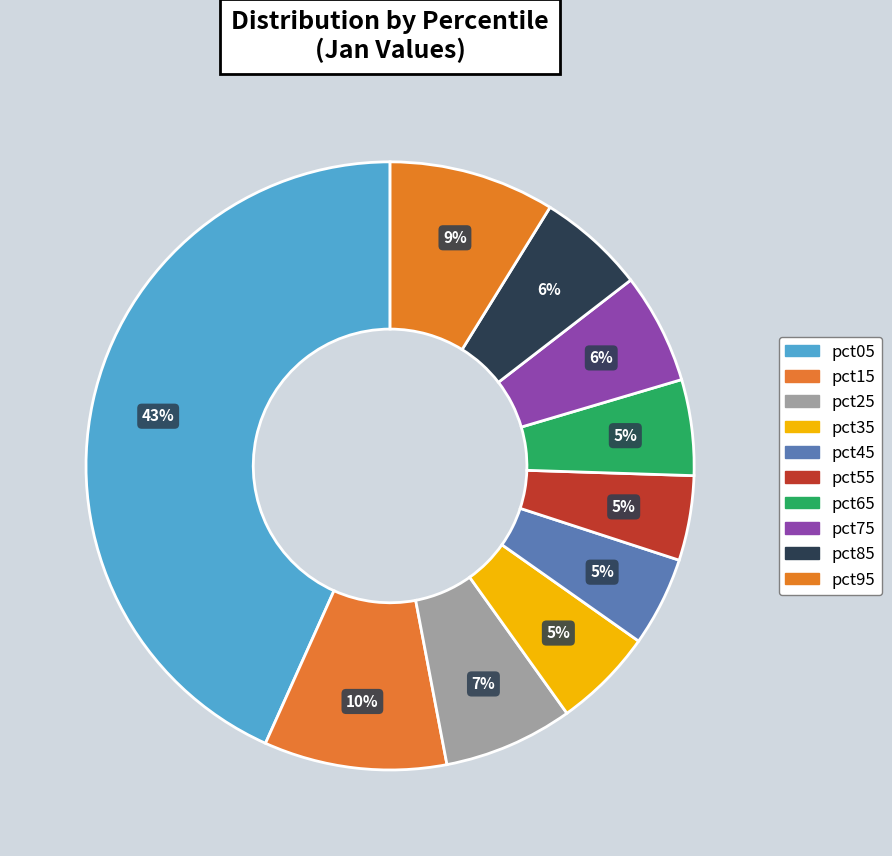

Is it true that pct55 is 12% of the pie?

False